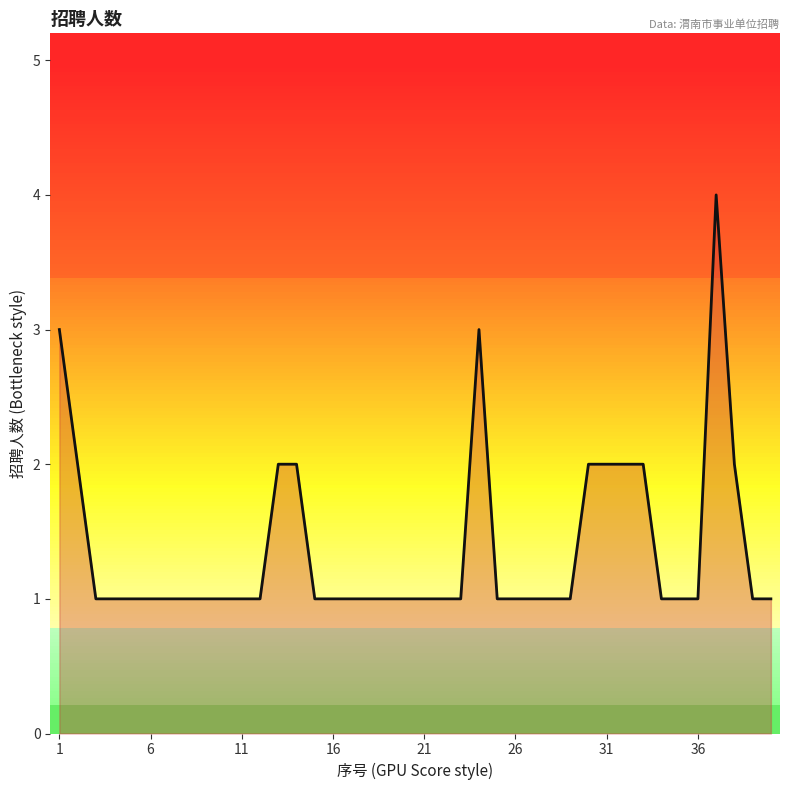

What is the difference between the maximum and minimum values?

3